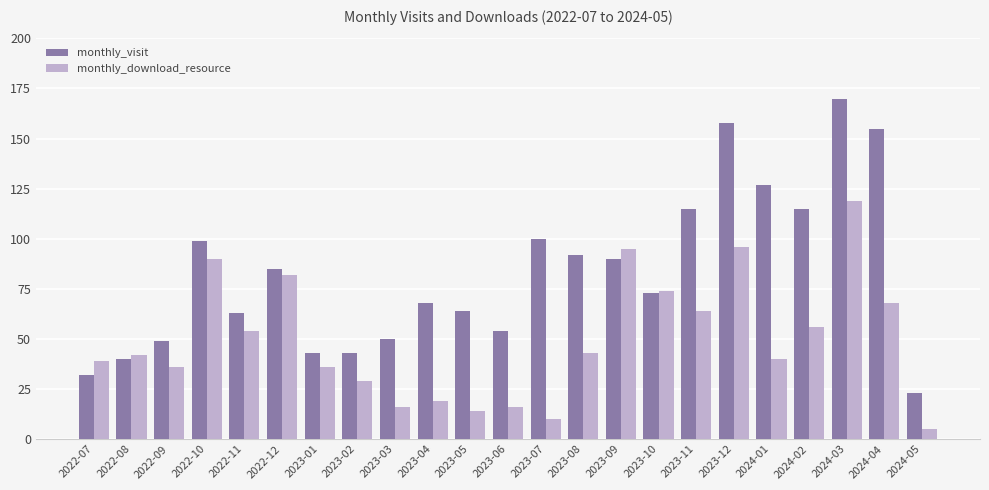

What is the average value of the monthly_visit series?

83